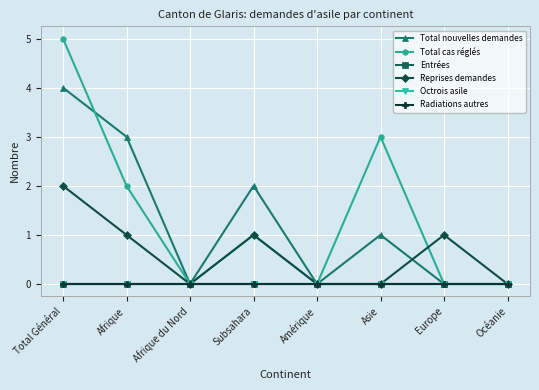

What is the sum of the Reprises demandes values at Europe and Océanie?

1